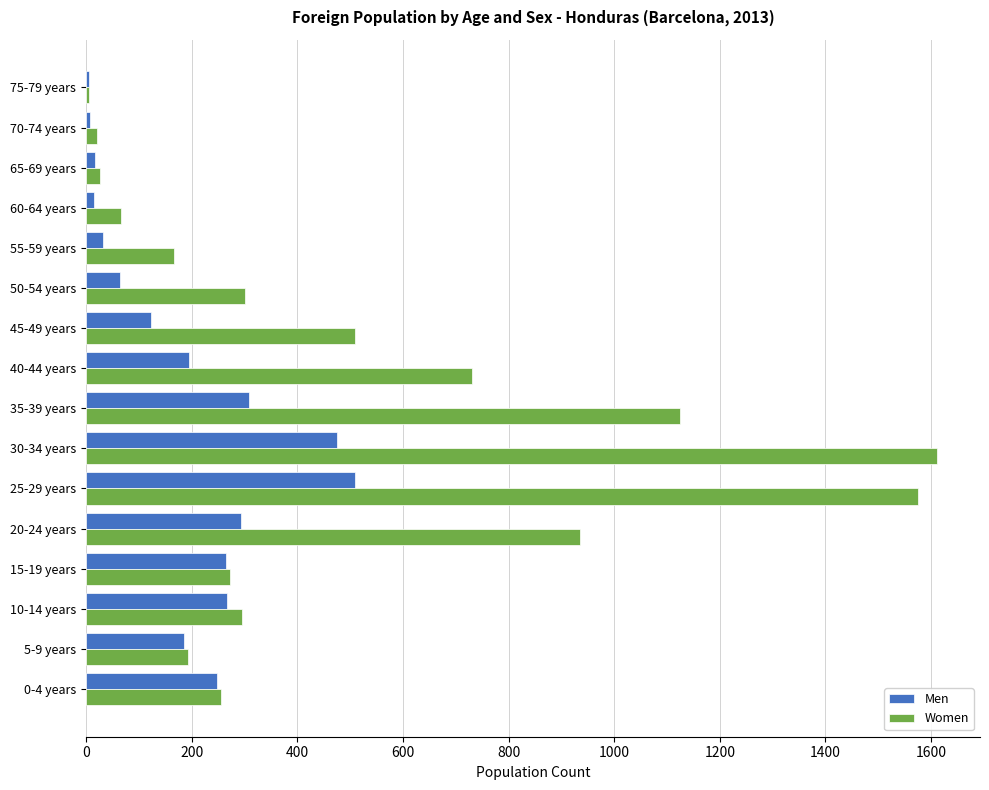

What is the sum of all Men values?

3017